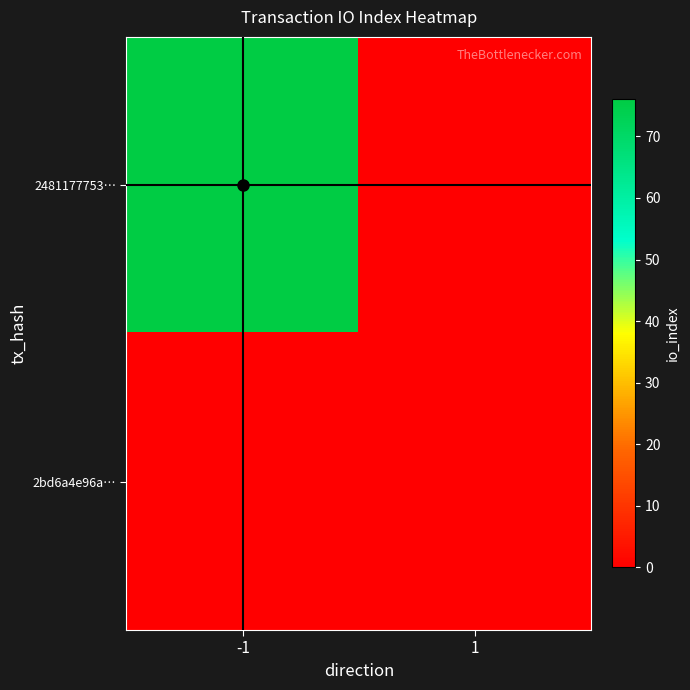

Which series has the widest spread of values?

2481177753…